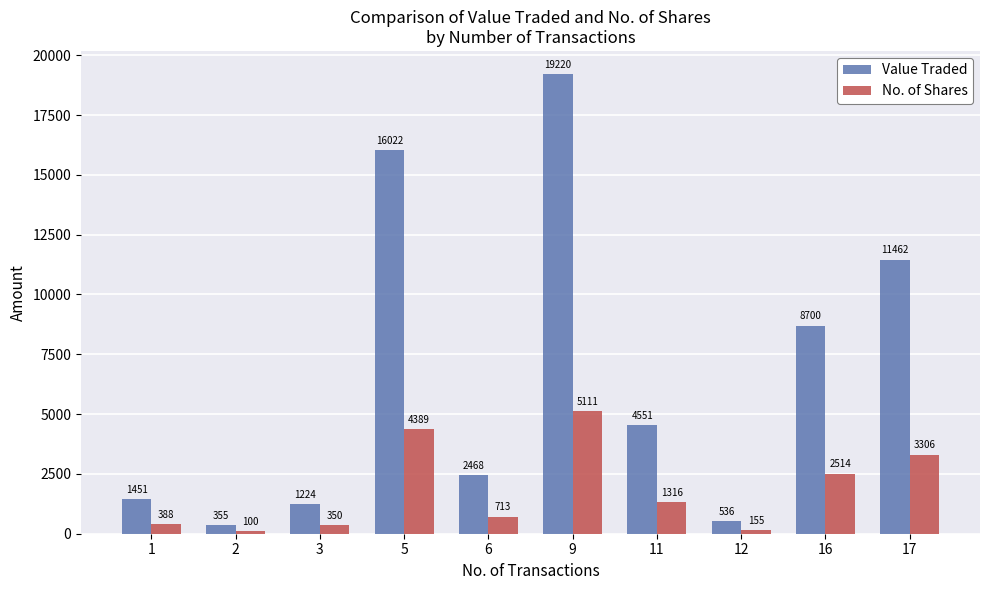

Read the Value Traded value at 12.

536